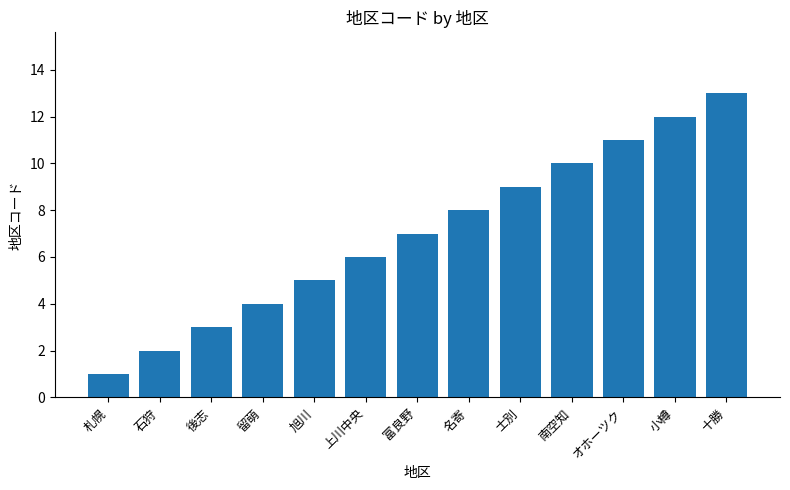

How many categories are shown in the chart?

13